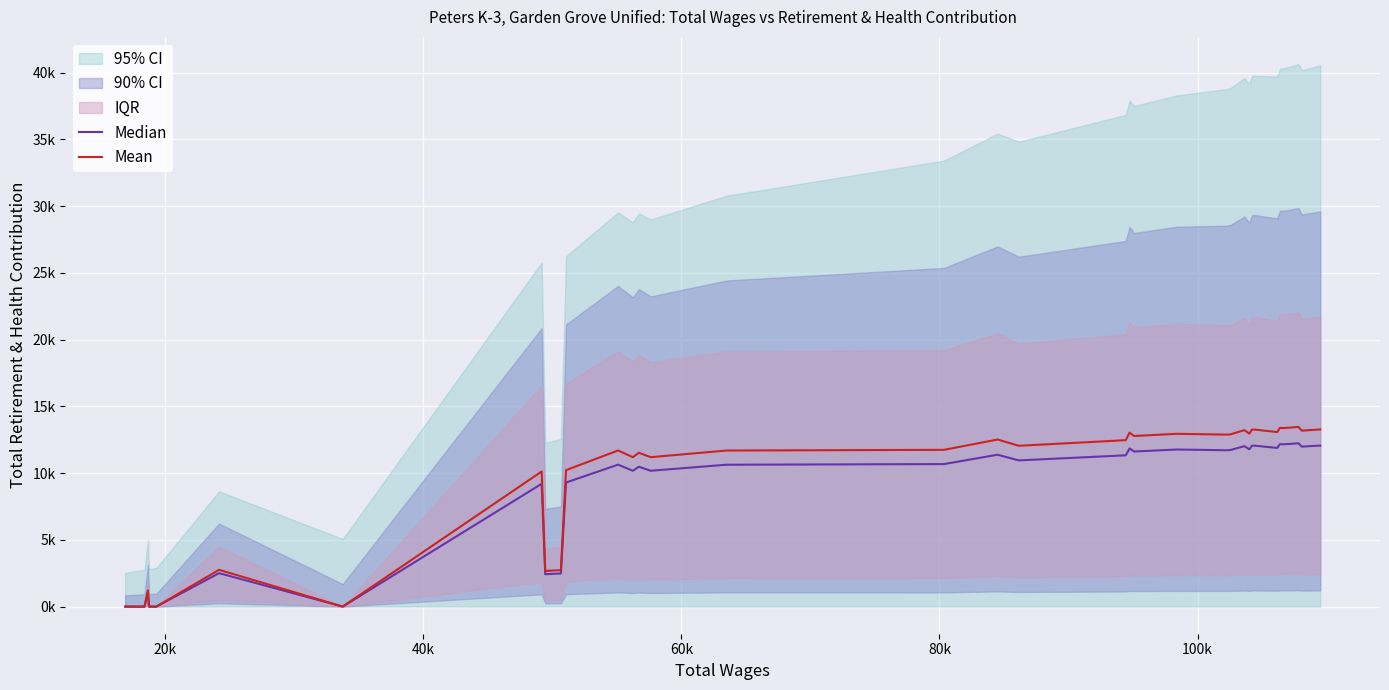

Which series has the largest total across all categories?

Mean